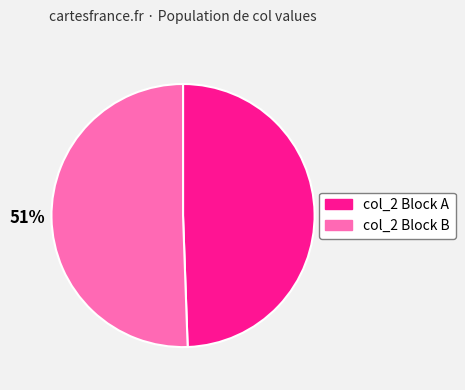

Count the number of slices in the pie.

2